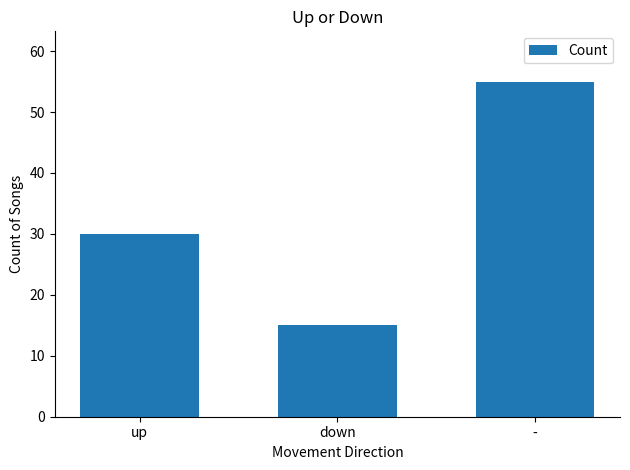

Reading left to right, transcribe all the data shown in this chart.

30	15	55